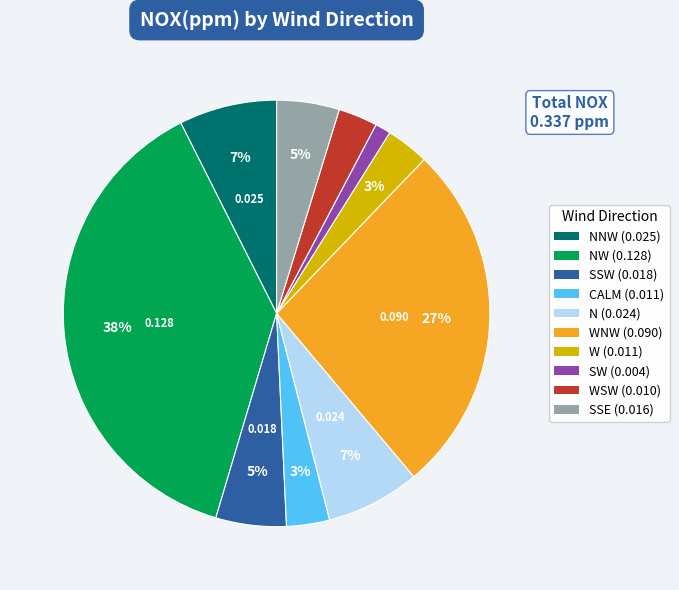

How many segments does this pie chart have?

10